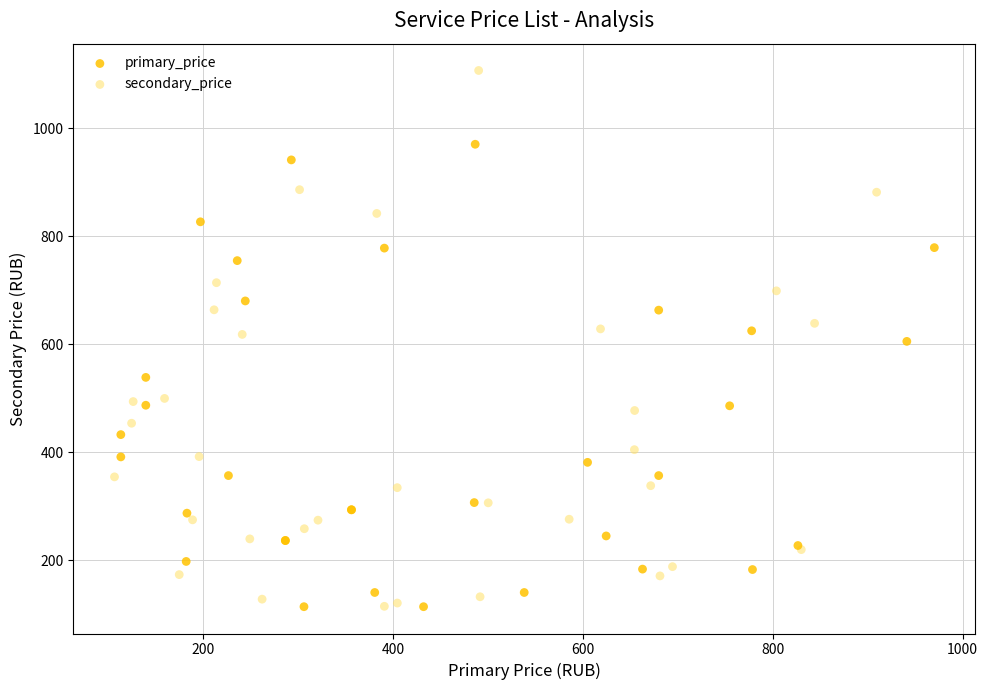

Which series contains the highest Y value?

secondary_price